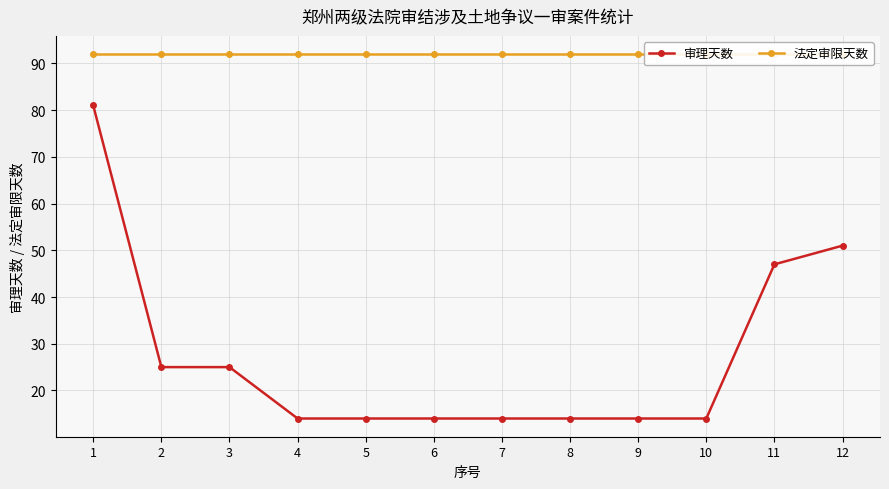

What is the sum of all 审理天数 values?

327